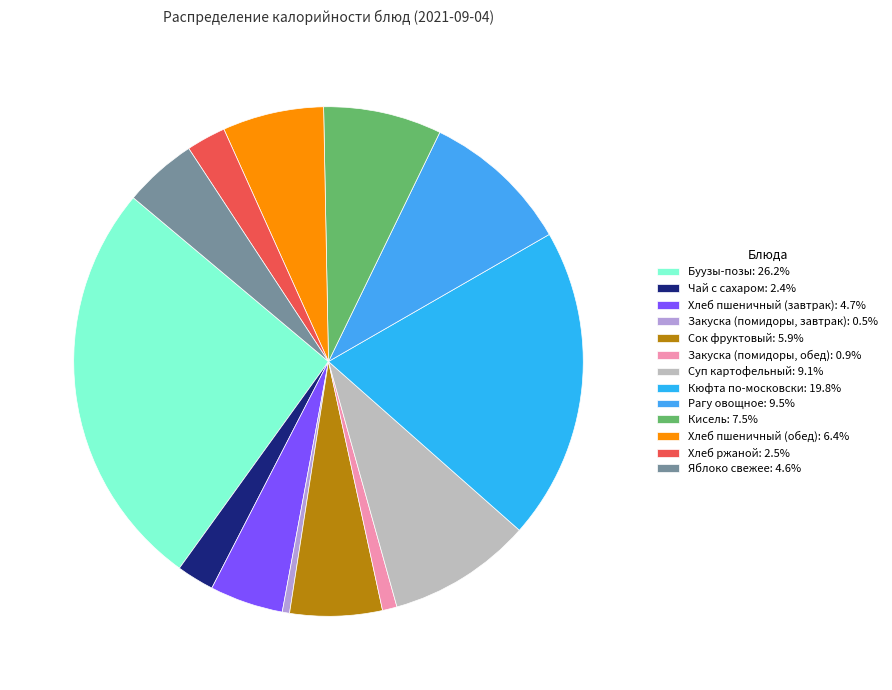

Rank the categories by value from lowest to highest.

Закуска (помидоры, завтрак), Закуска (помидоры, обед), Чай с сахаром, Хлеб ржаной, Яблоко свежее, Хлеб пшеничный (завтрак), Сок фруктовый, Хлеб пшеничный (обед), Кисель, Суп картофельный, Рагу овощное, Кюфта по-московски, Буузы-позы